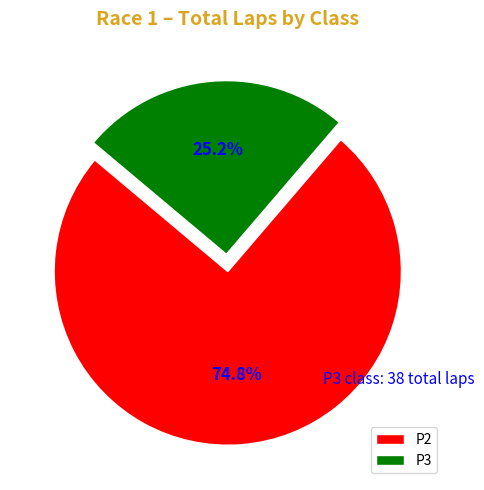

What percentage do P3 and P2 together represent?

100.0%